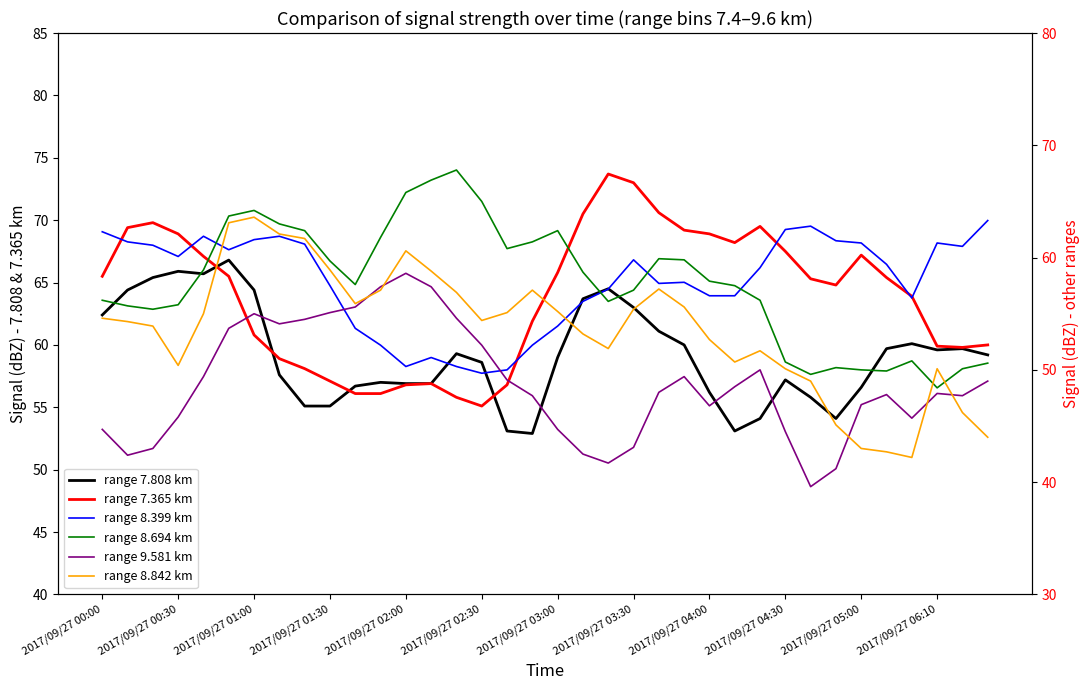

What is the value of the range 8.399 km point at the 25th from the left?

56.6